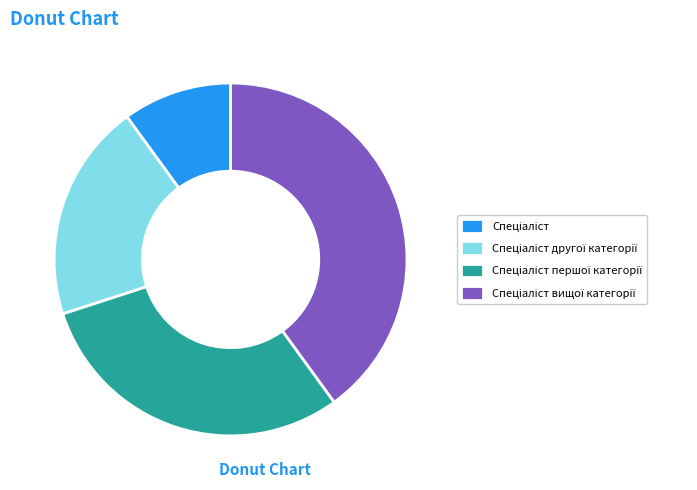

Is there any slice that represents more than half of the pie?

No